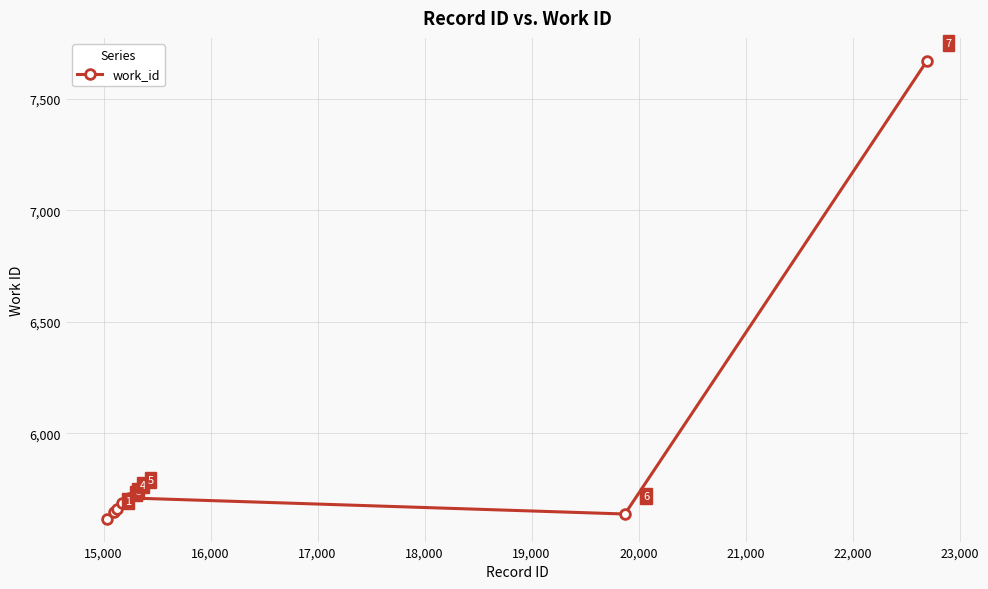

Reading left to right, what are all the values shown in this chart?

5617	5649	5661	5688	5710	5638	7670